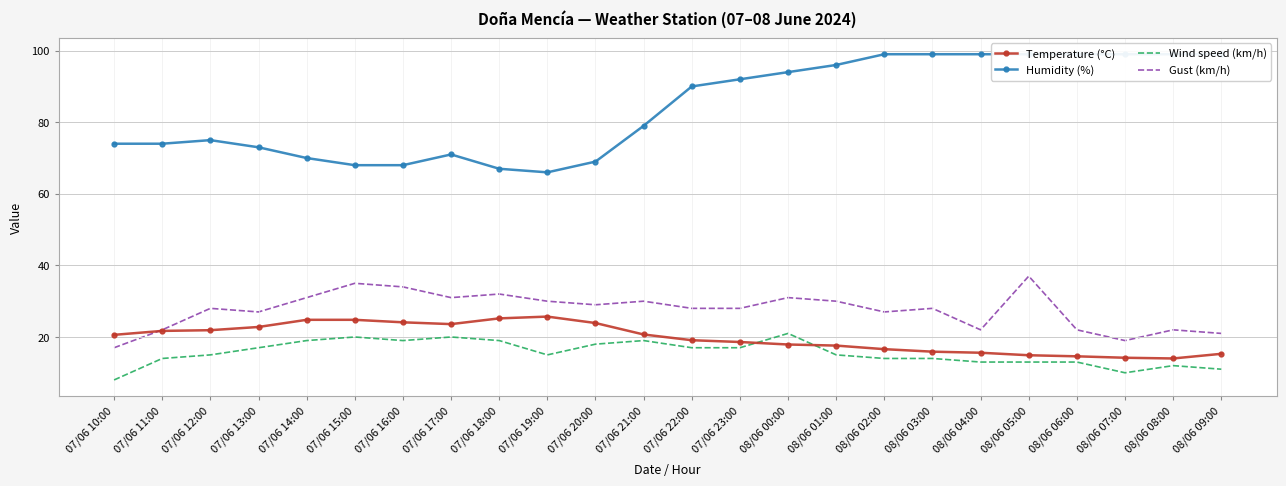

Count the number of categories in the chart.

24